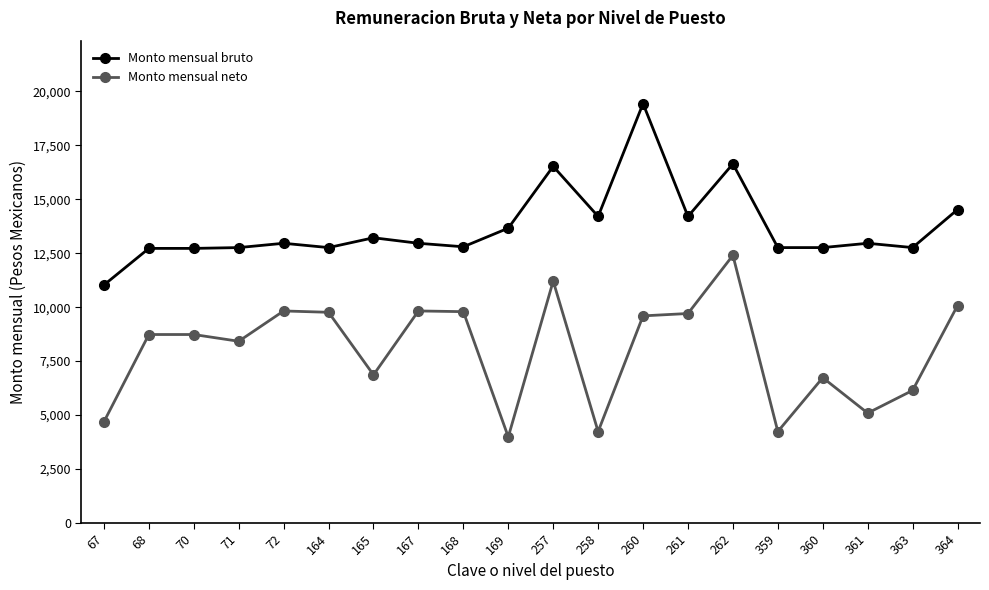

Which series has the largest total across all categories?

Monto mensual bruto